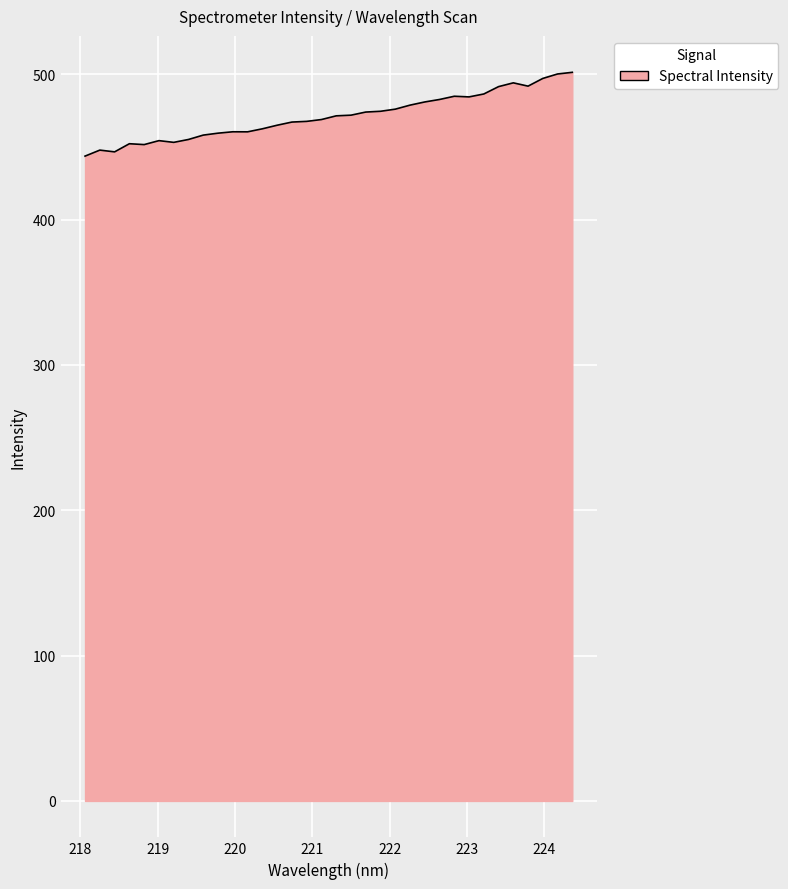

What is the difference between the maximum and minimum values?

57.7